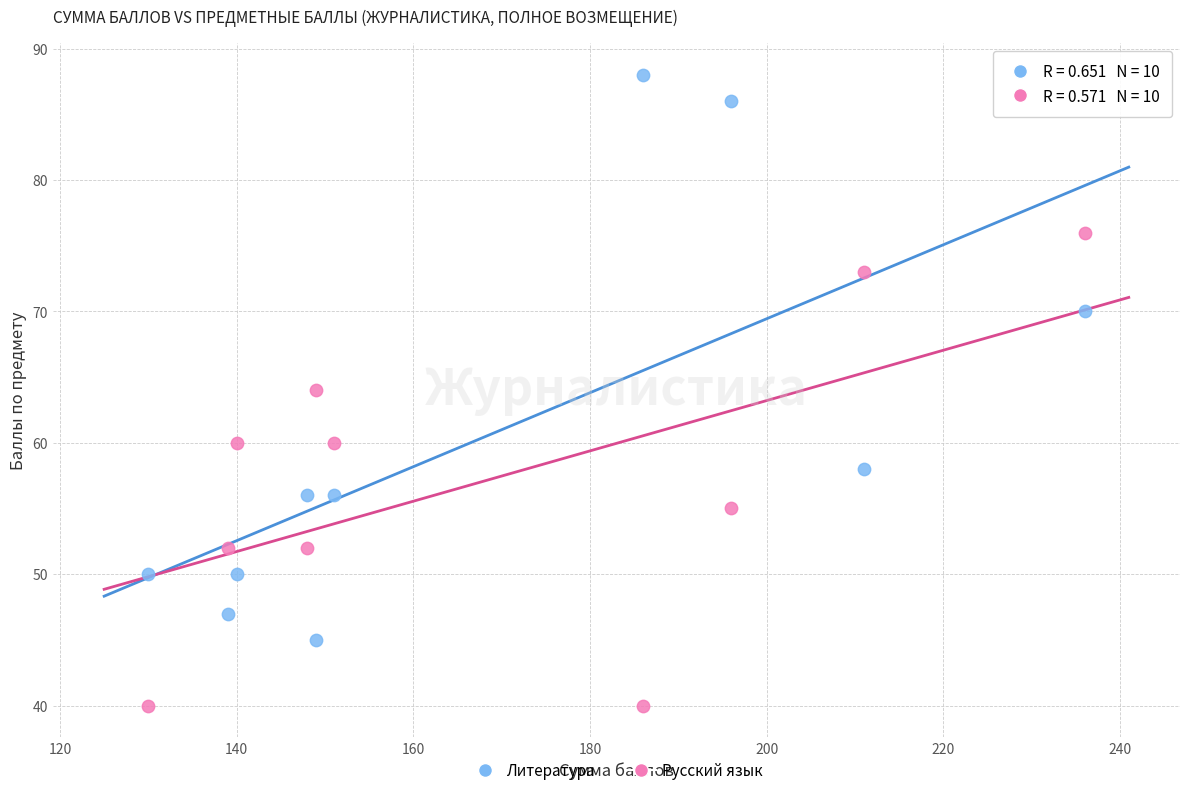

Which series contains the lowest Y value?

Русский язык